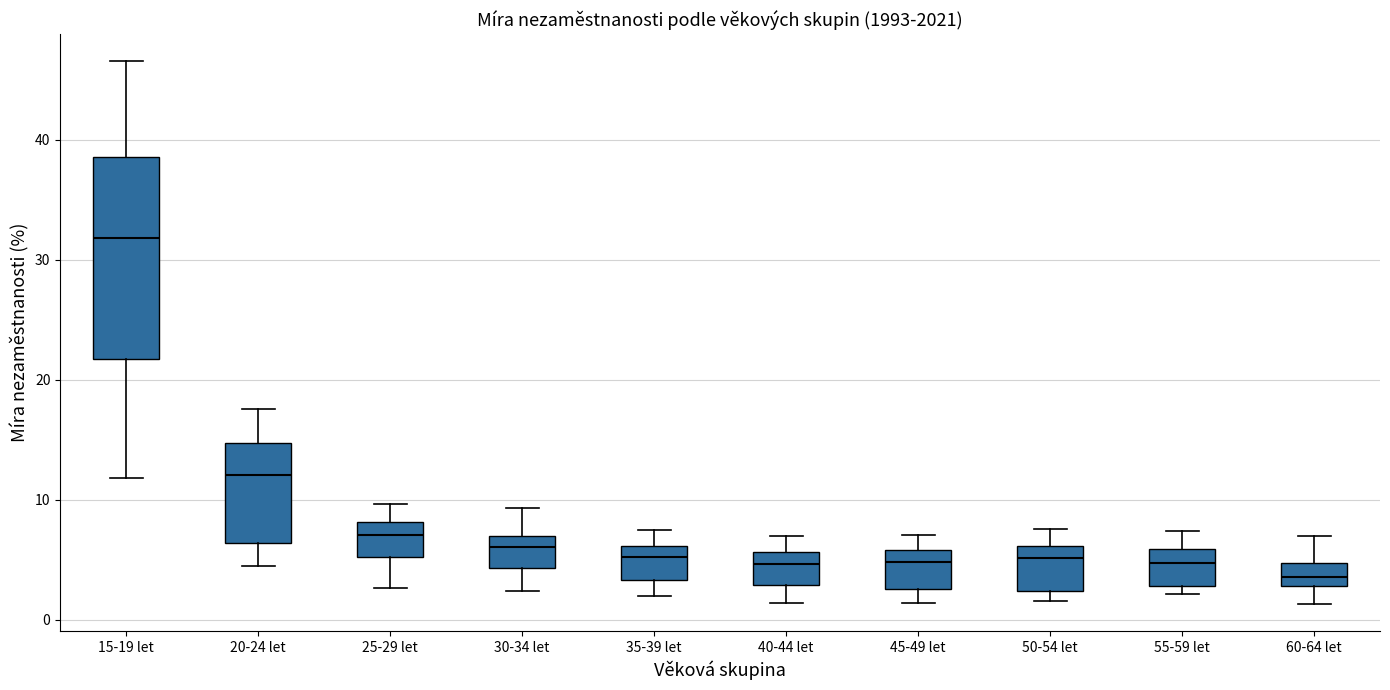

Comparing the boxes themselves (not the whiskers), which one is the tallest?

15-19 let